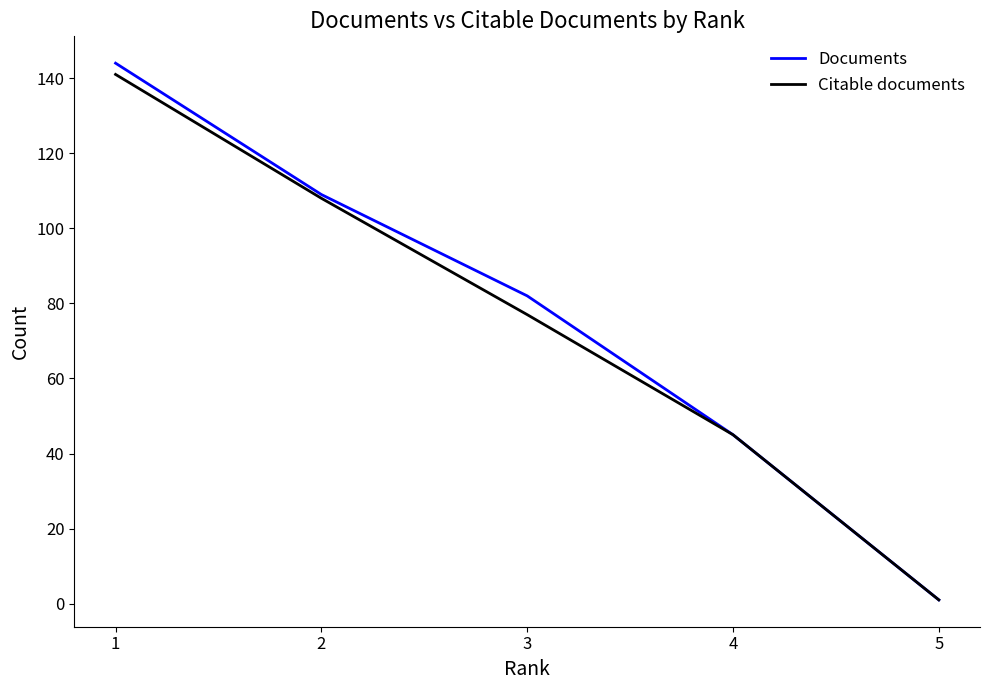

Reading right to left, list all the values displayed in this chart.

Documents: 1	45	82	109	144
Citable documents: 1	45	77	108	141